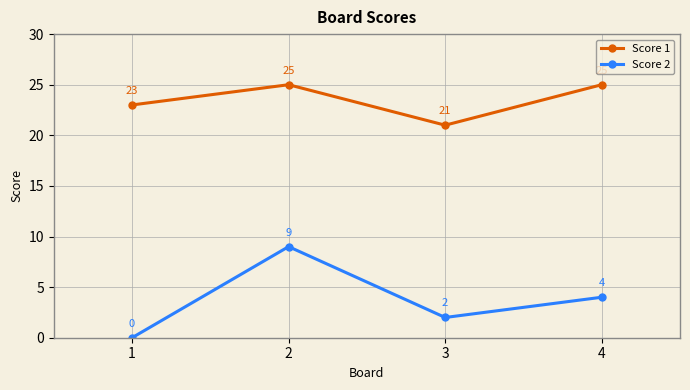

Which series has the largest range (max minus min)?

Score 2